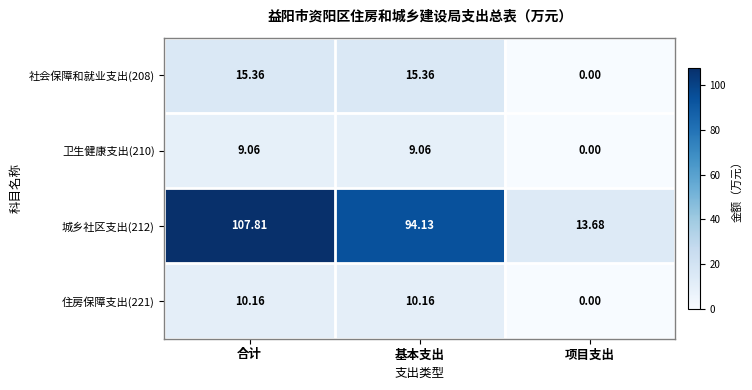

Which series has the widest spread of values?

城乡社区支出(212)